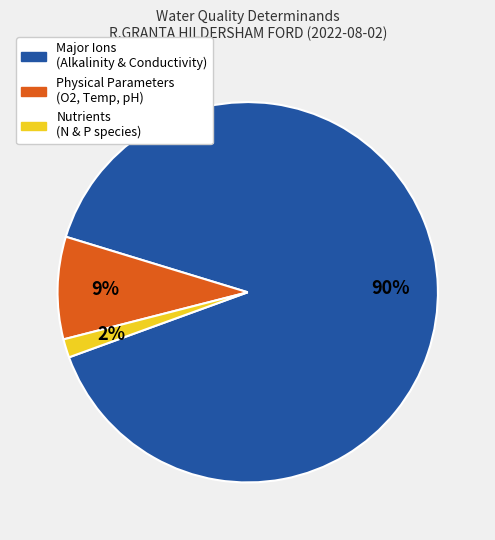

Is it true that Nutrients (N & P species) is 10% of the pie?

False